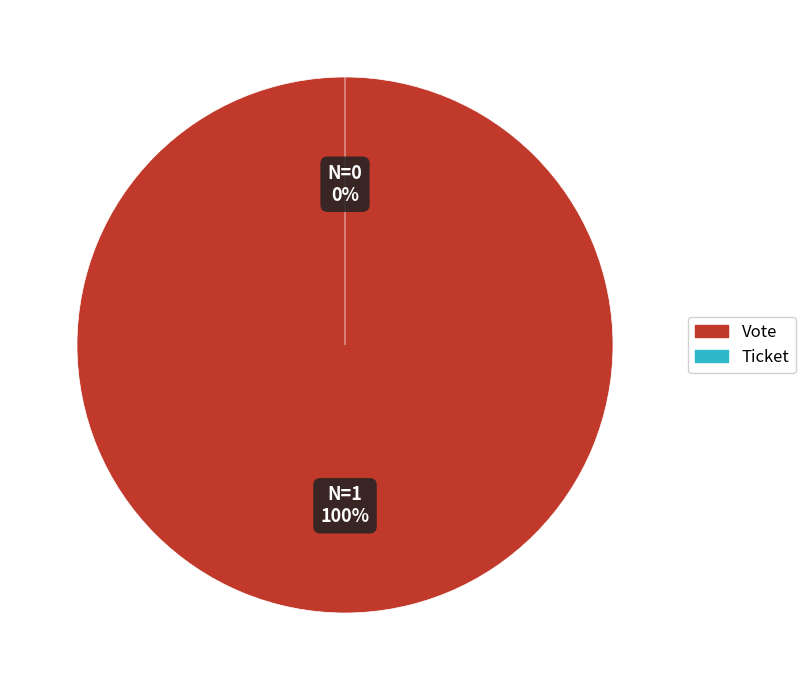

Do Vote and Ticket together represent more than half of the pie?

Yes